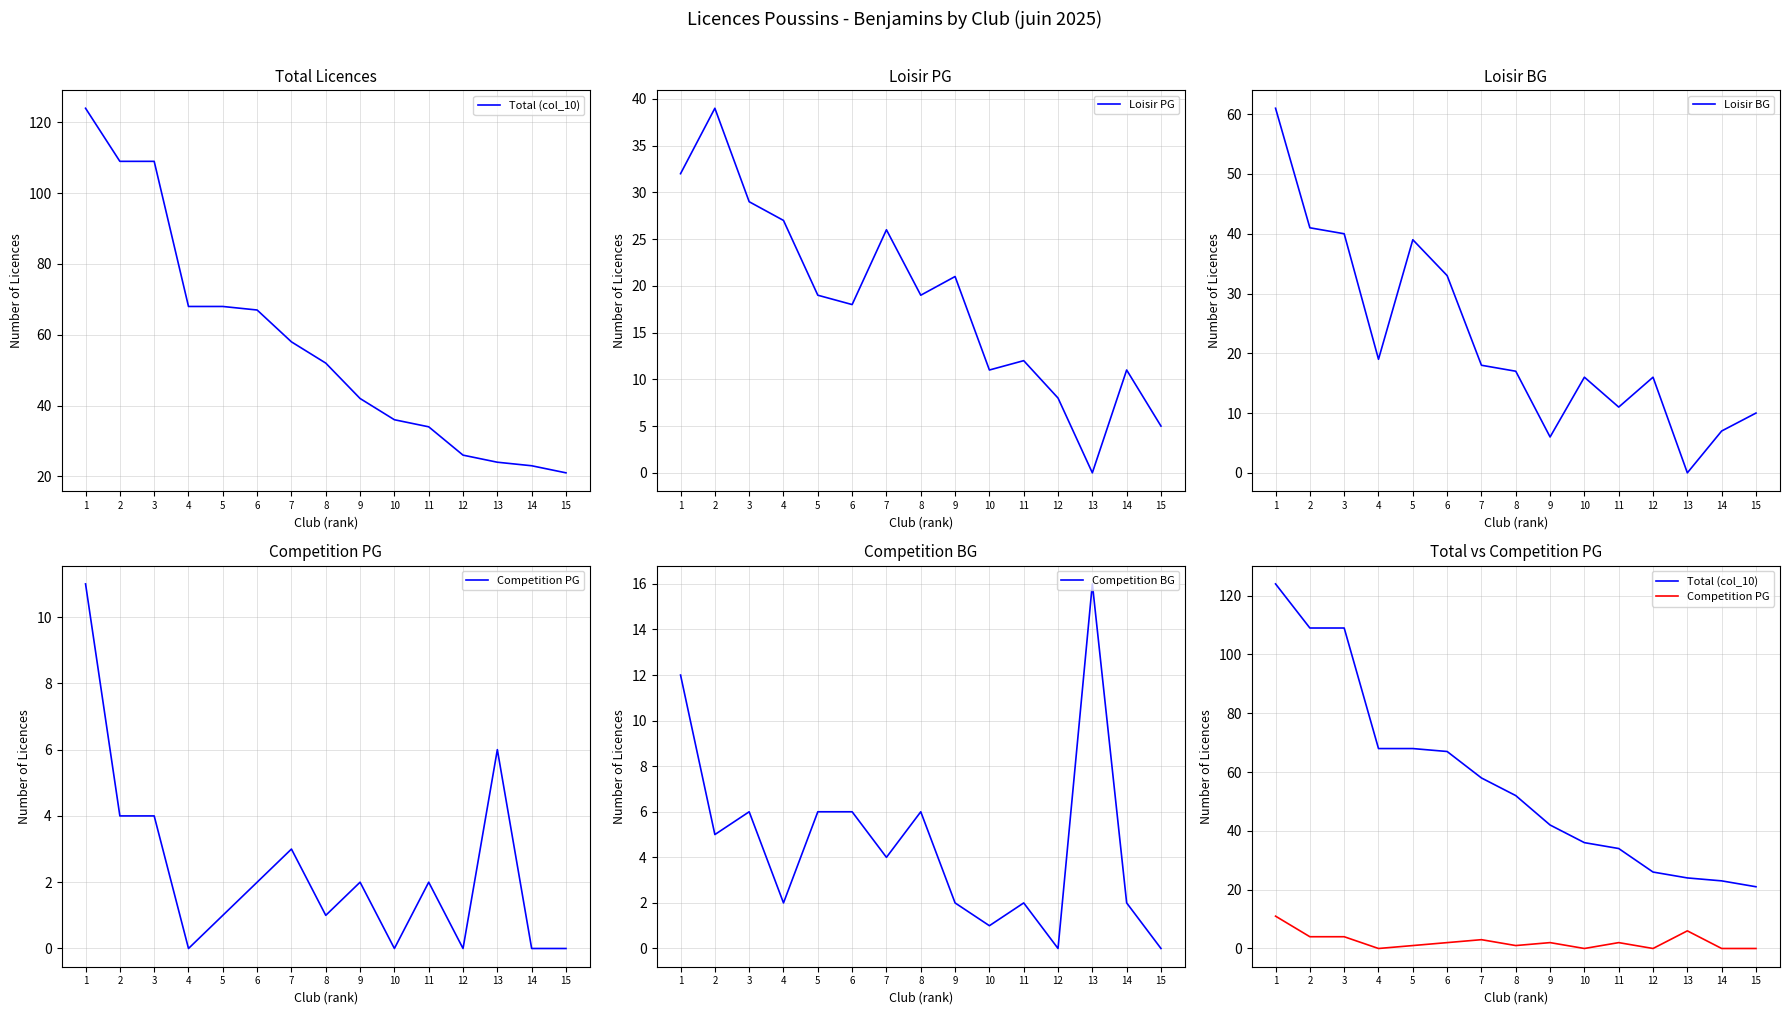

True or false: Loisir BG and Total (col_10) intersect in this chart.

False